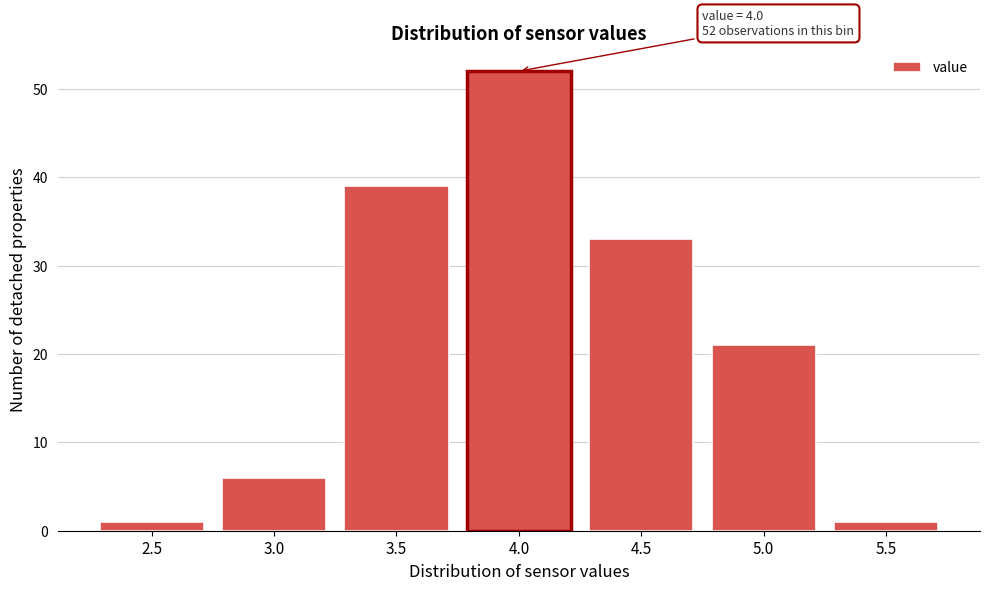

Reading left to right, extract all data points from this chart.

2.5=1	3.0=6	3.5=39	4.0=52	4.5=33	5.0=21	5.5=1